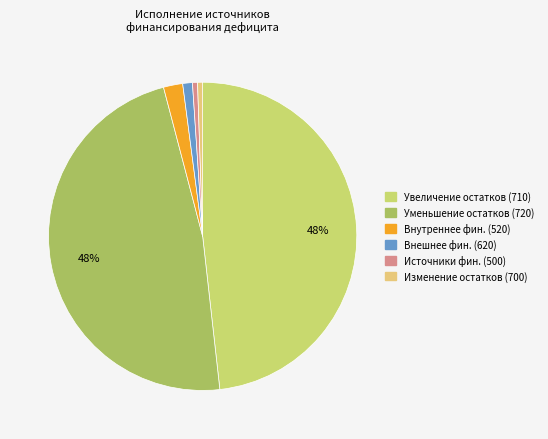

How many segments does this pie chart have?

6